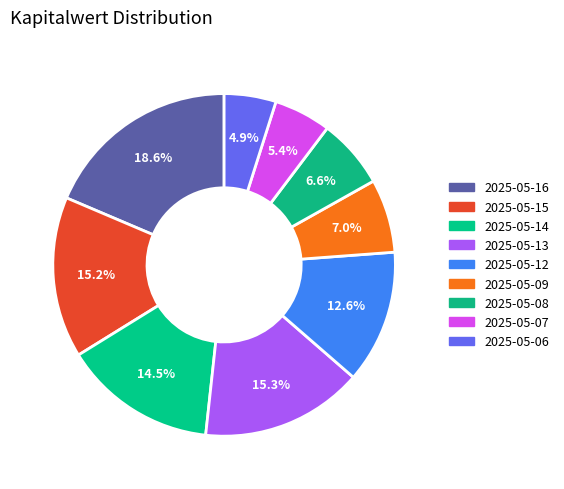

Which category has the smallest portion of the pie?

2025-05-06